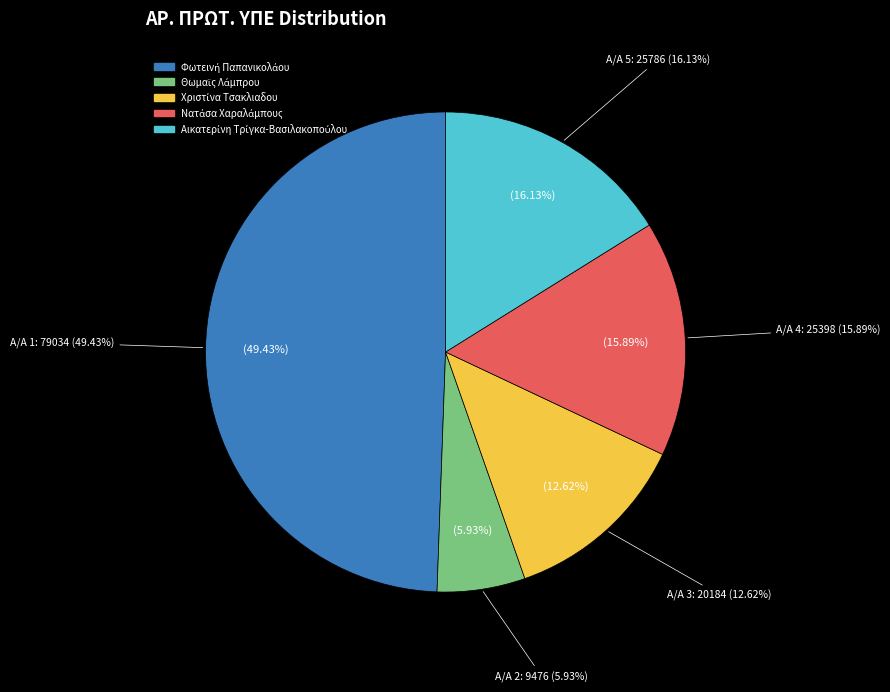

Approximately how many times larger is the value at Φωτεινή Παπανικολάου compared to Νατάσα Χαραλάμπους?

3.1